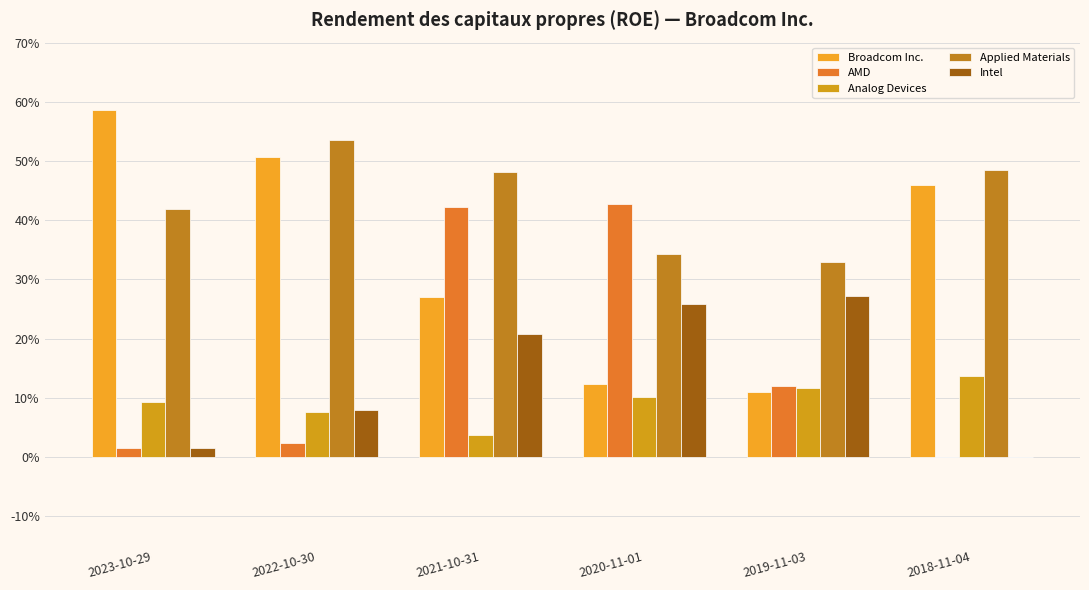

At how many categories does at least one series exceed 0?

6